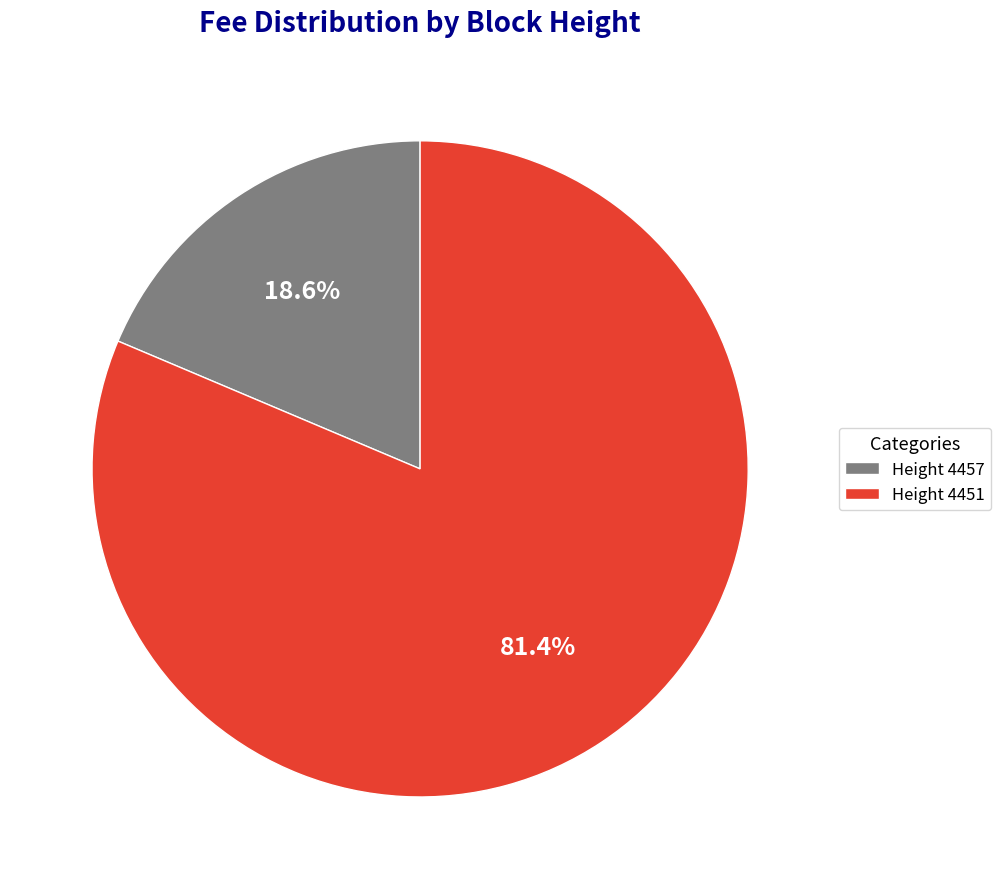

What percentage do Height 4451 and Height 4457 together represent?

100.0%